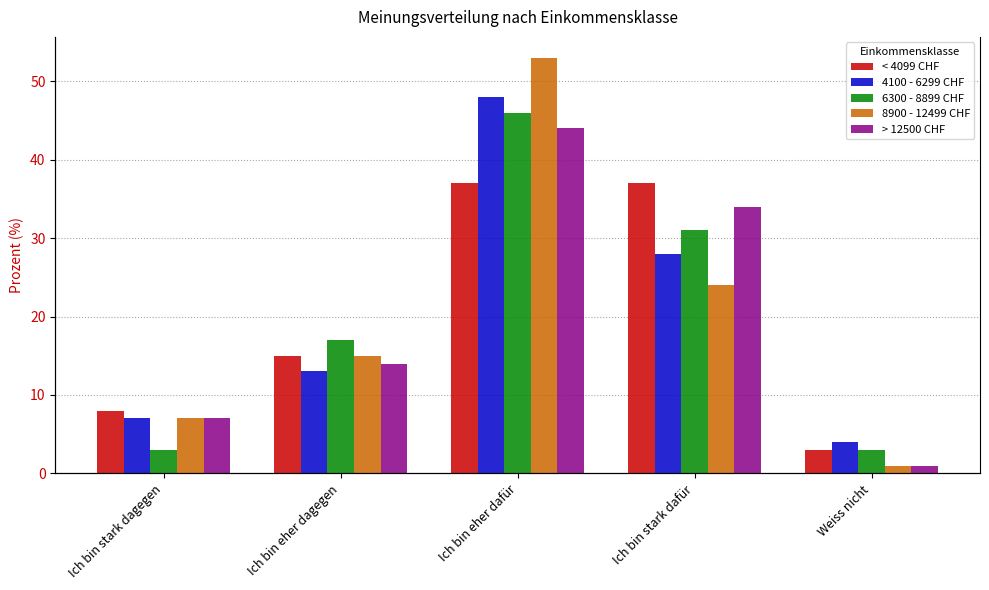

What is the smallest value displayed?

1